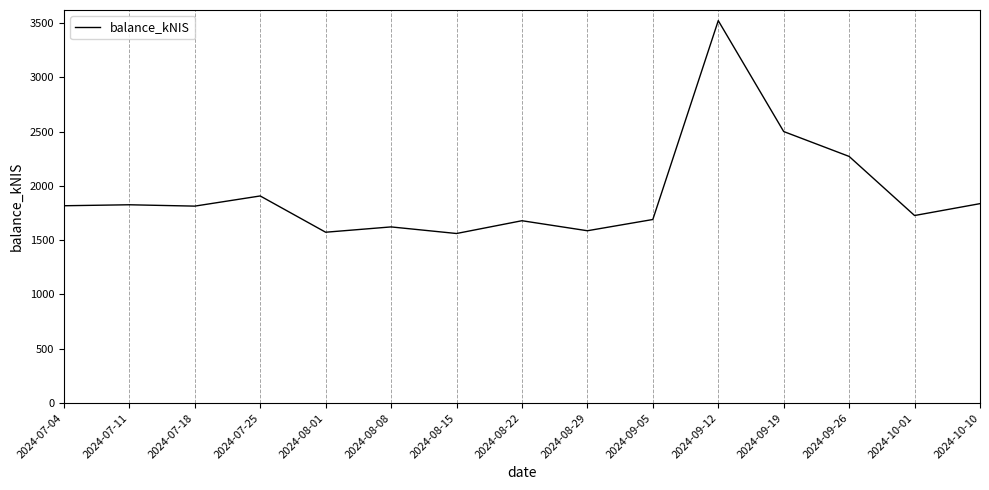

How many categories are shown in the chart?

15